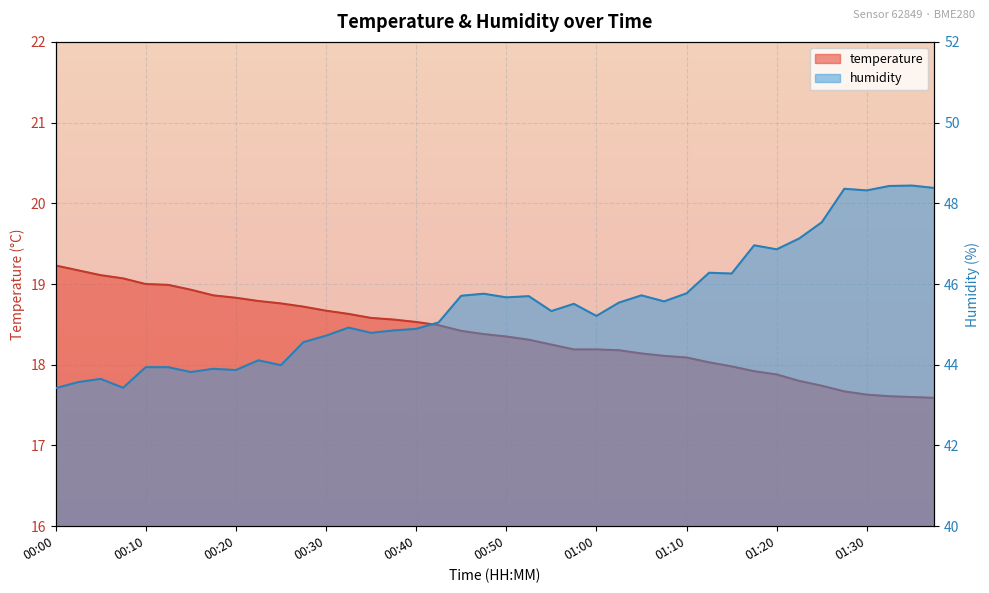

What are all the series names shown in the legend?

temperature, humidity